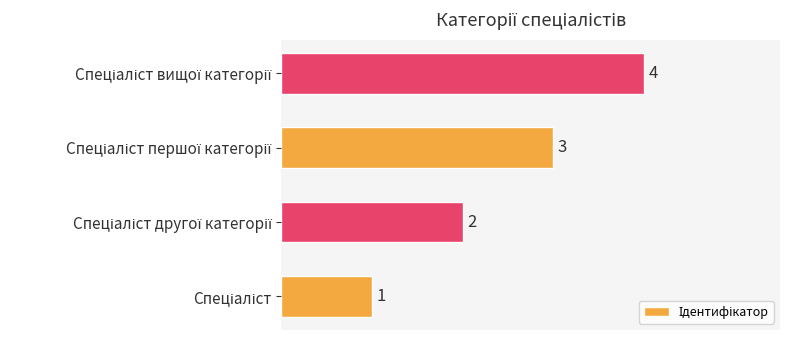

How many values are between 2 and 4?

3